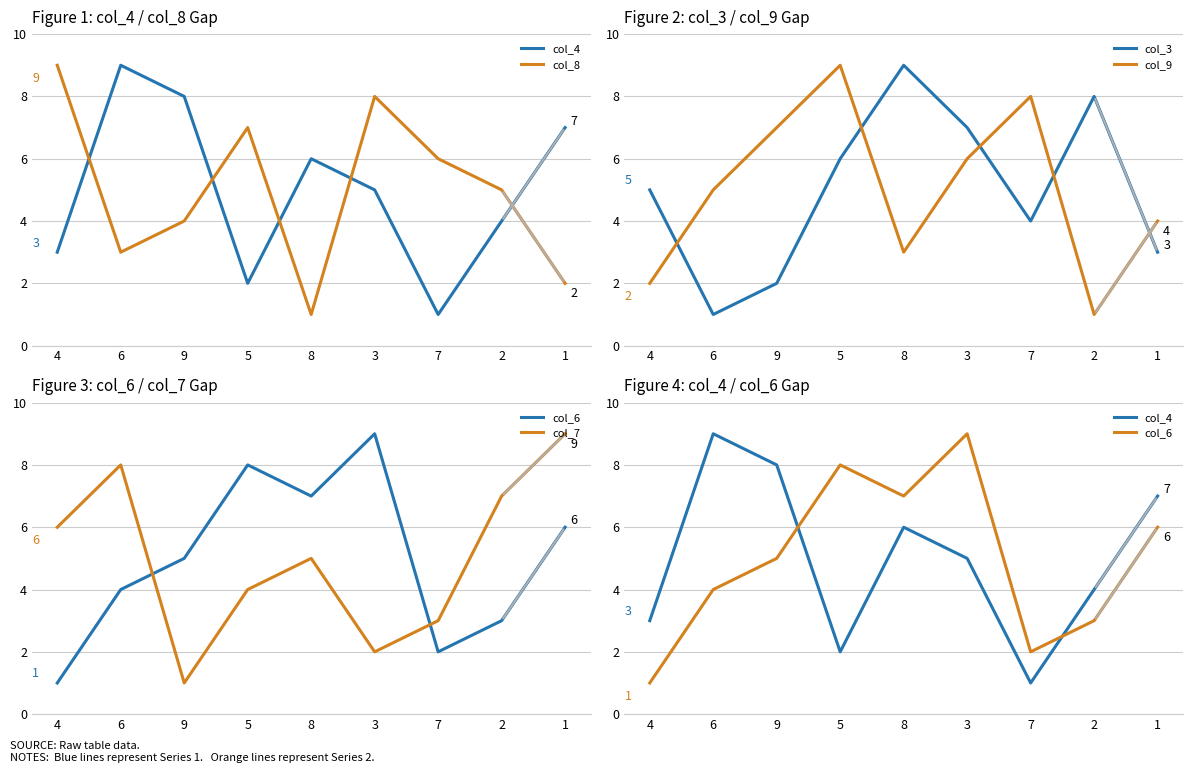

List the series in order of their peak value, lowest first.

col_4, col_8, col_3, col_9, col_6, col_7